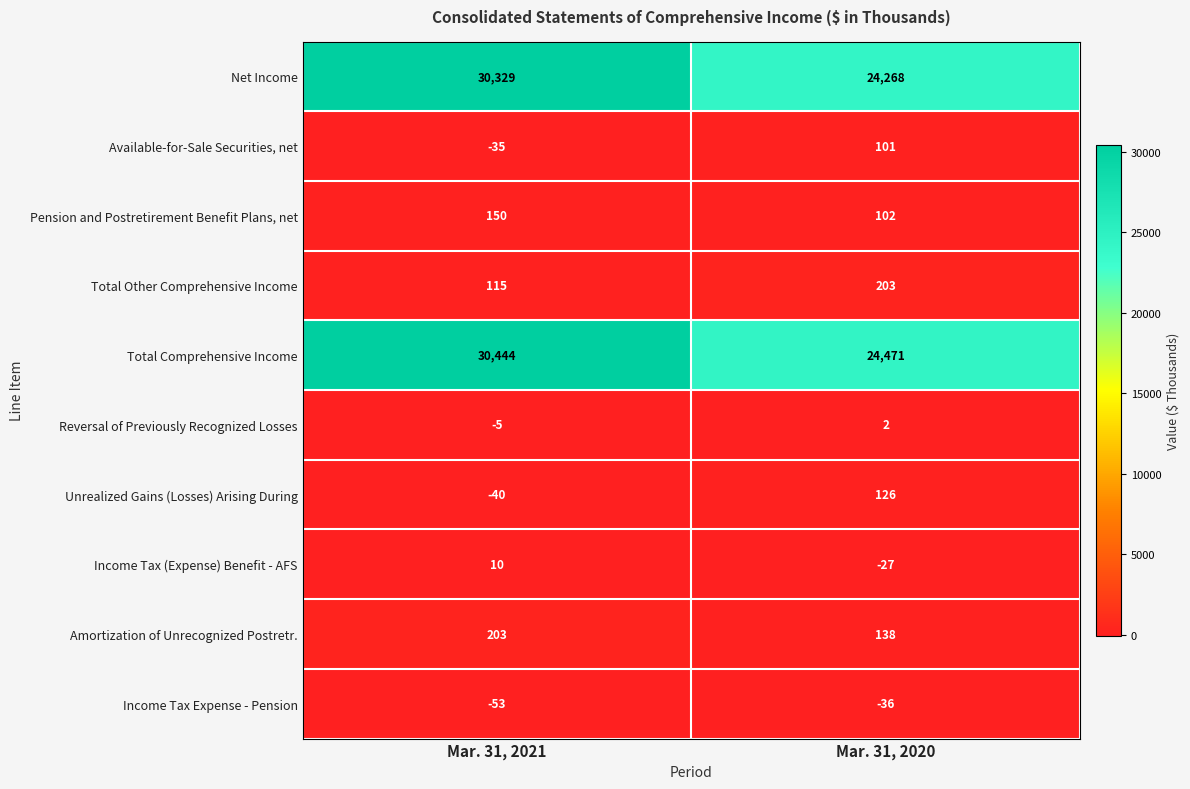

What is the difference between the highest and lowest values at Mar. 31, 2021?

30497